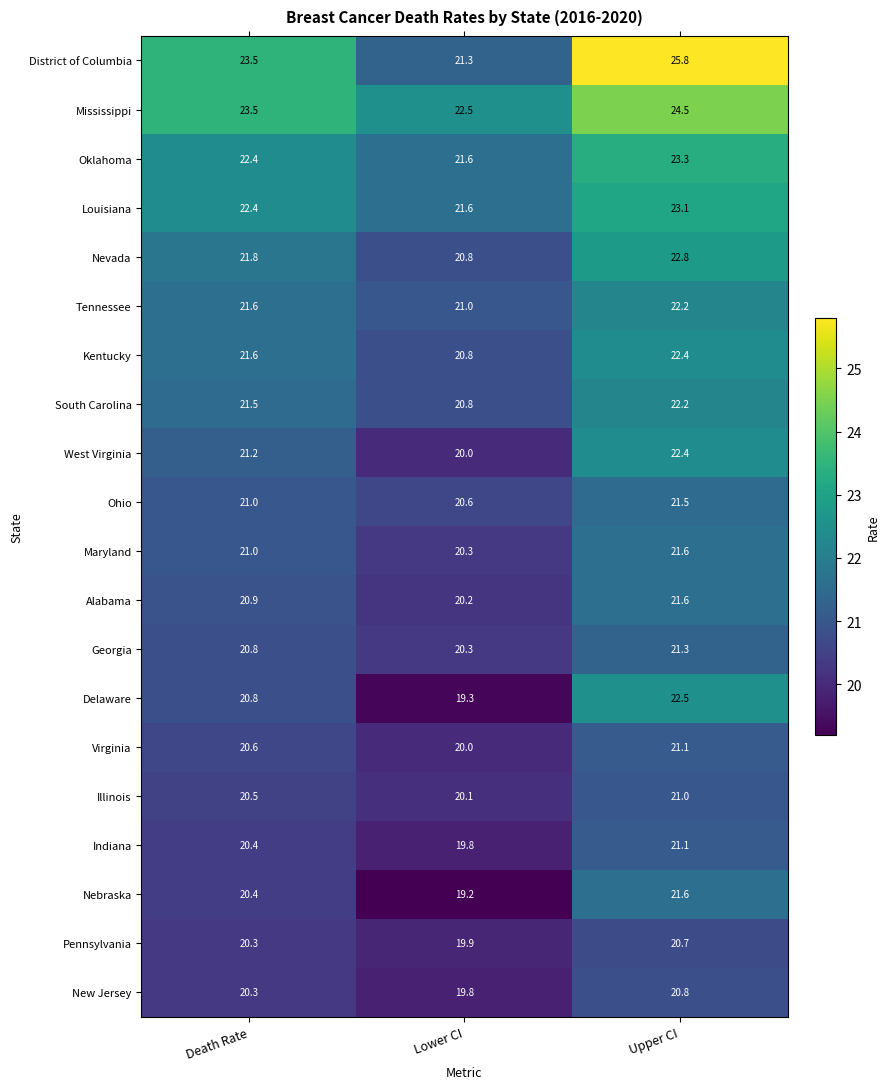

What is the minimum value for Mississippi?

22.5